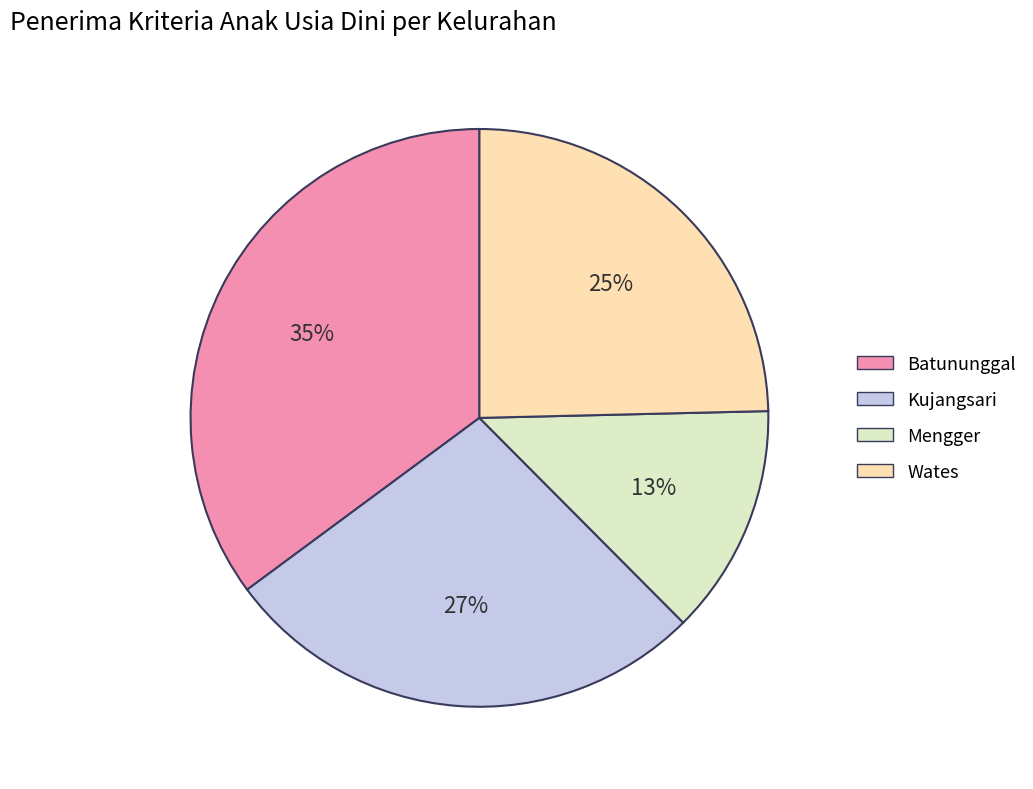

Do Kujangsari and Mengger together represent more than half of the pie?

No